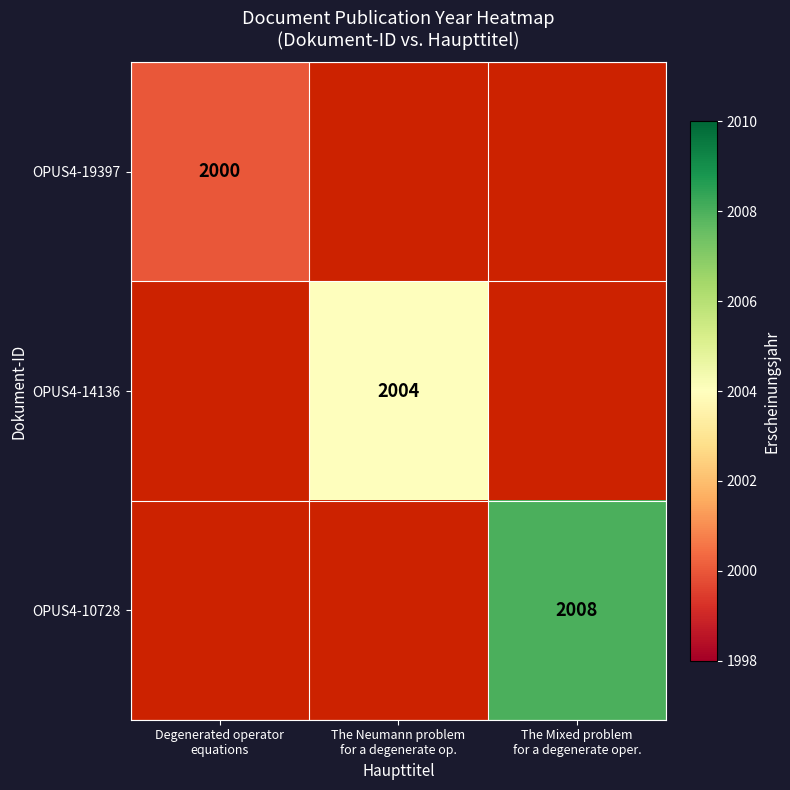

Rank the series by their maximum value, from lowest to highest.

OPUS4-19397, OPUS4-14136, OPUS4-10728